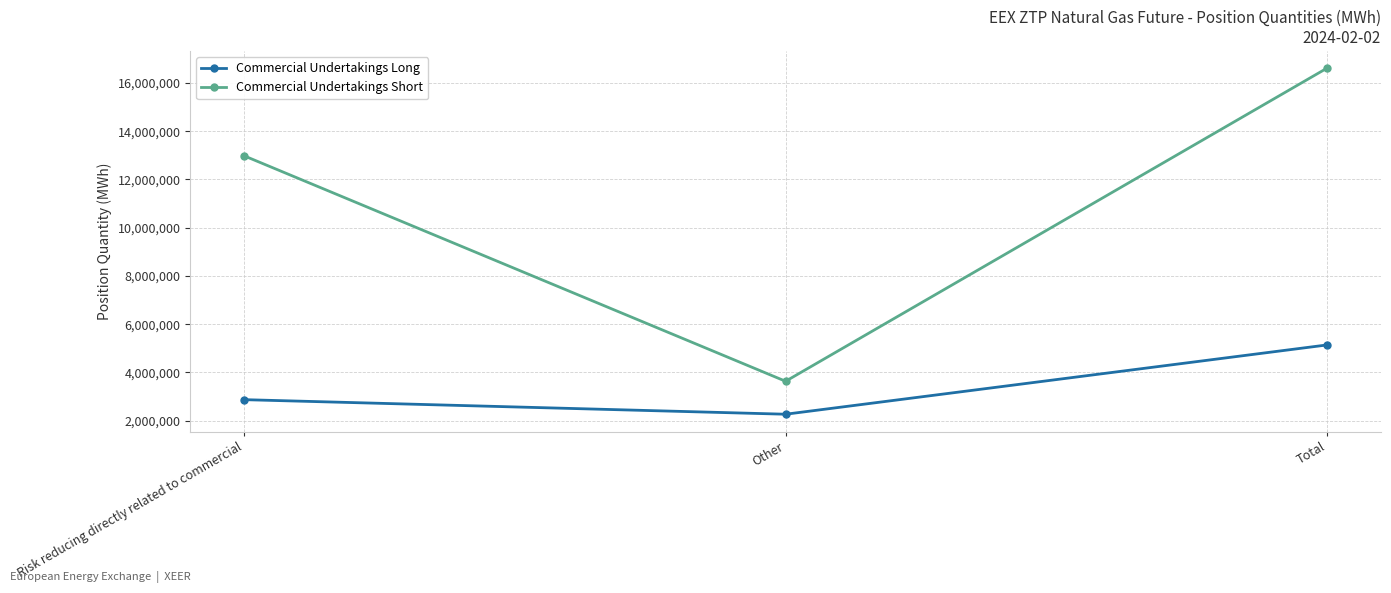

How many values in the Commercial Undertakings Long series are below 2870996?

1